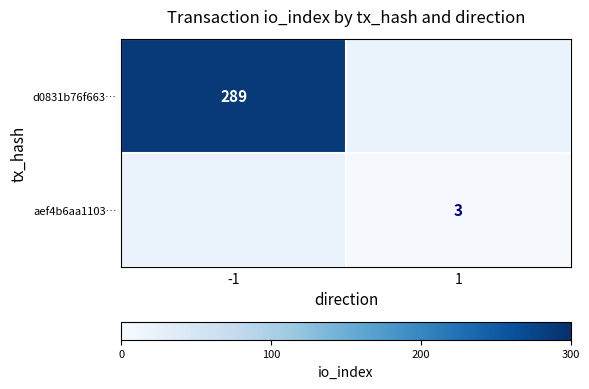

The aef4b6aa1103… series shows 3 at 1. True or false?

True